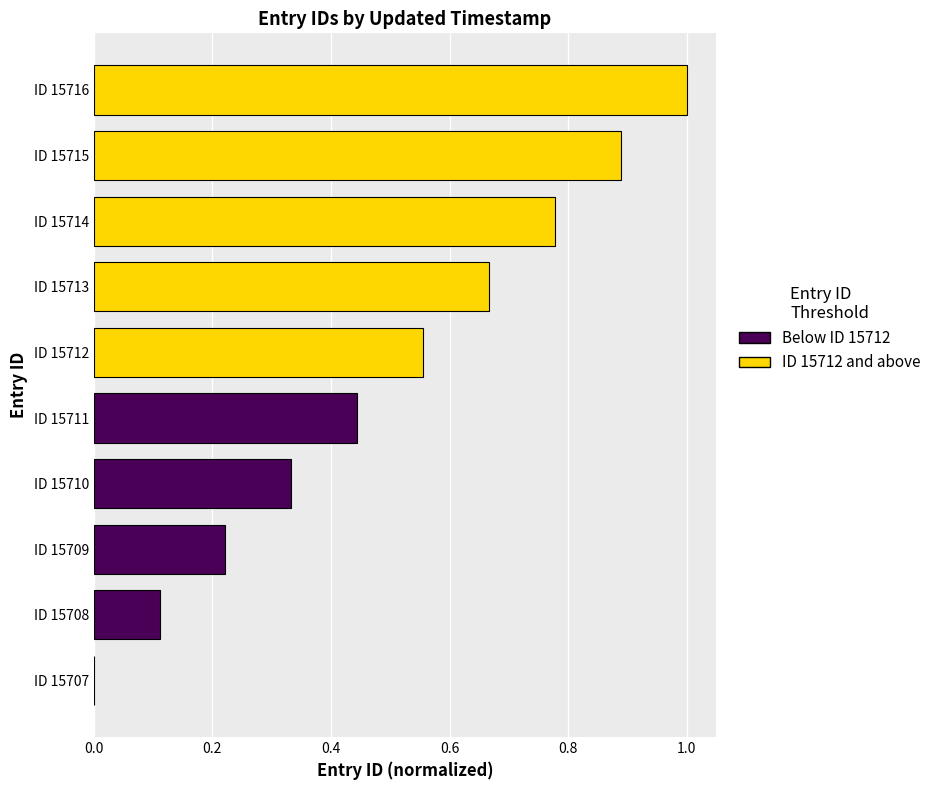

Read the value at ID 15716.

1.0